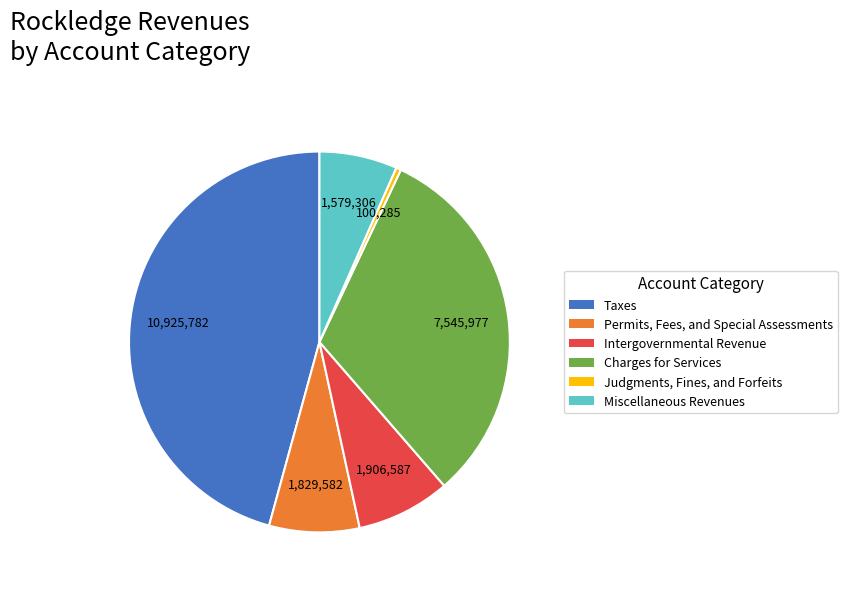

What is the ratio of the value at Taxes to the value at Permits, Fees, and Special Assessments?

6.0